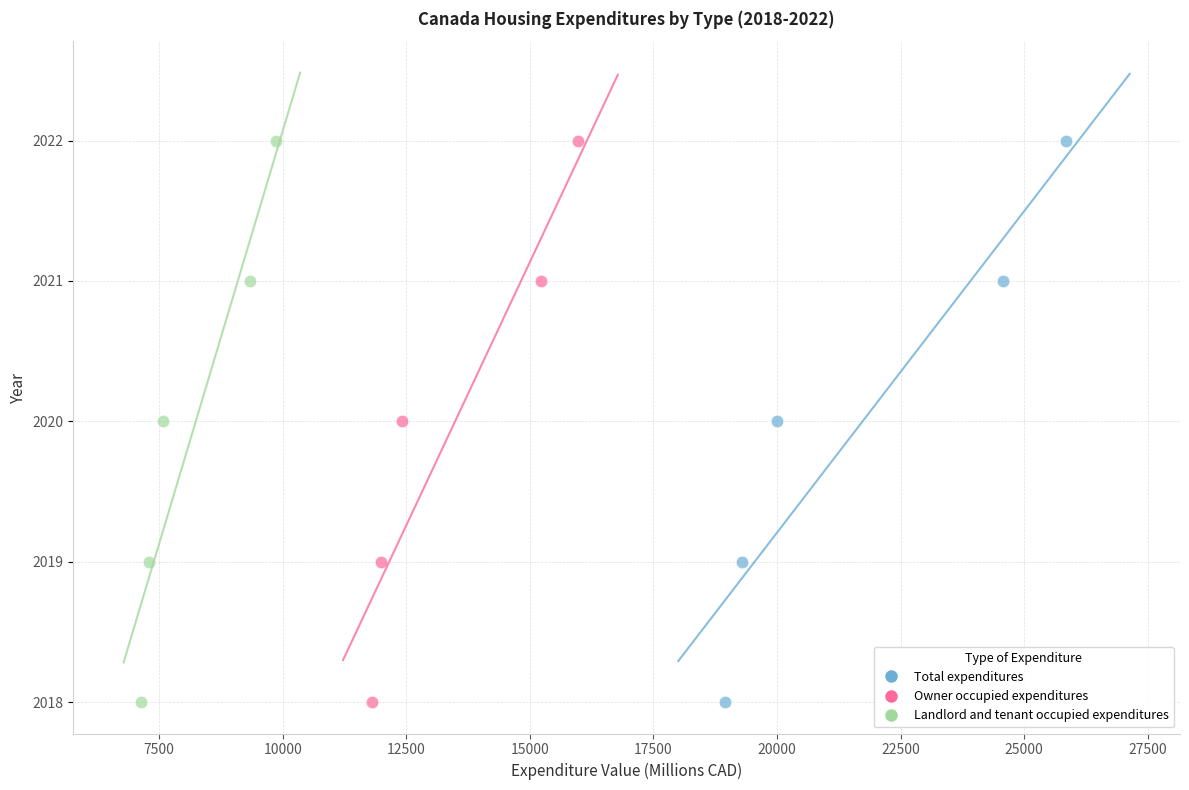

What are all the series names shown in the legend?

Total expenditures, Owner occupied expenditures, Landlord and tenant occupied expenditures